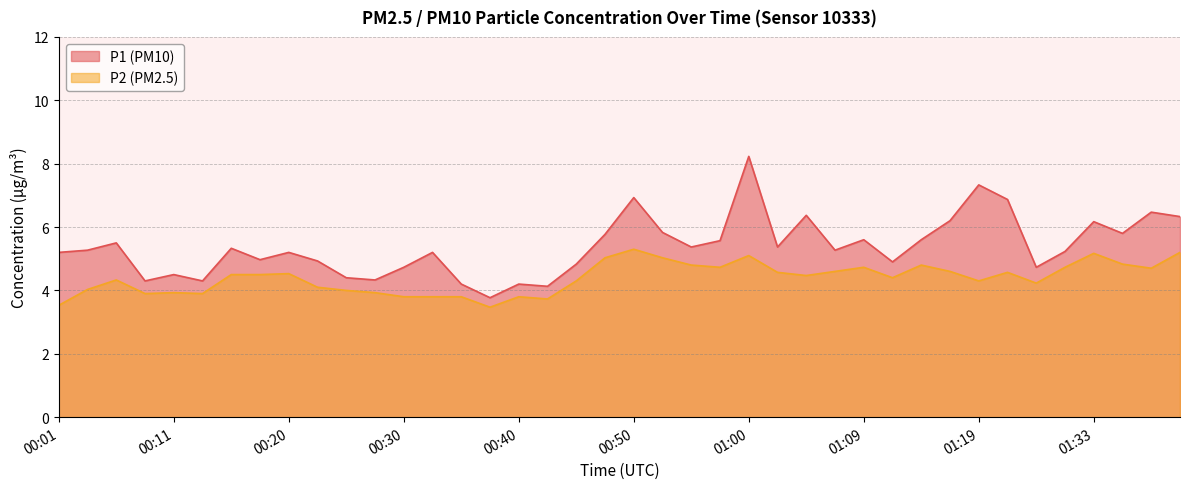

Rank the categories by P2 value from lowest to highest.

00:38, 00:01, 00:43, 00:30, 00:33, 00:35, 00:40, 00:08, 00:13, 00:11, 00:28, 00:25, 00:03, 00:23, 01:25, 00:45, 01:19, 00:06, 01:12, 01:05, 00:16, 00:18, 00:20, 01:02, 01:22, 01:07, 01:17, 01:38, 00:57, 01:09, 01:30, 00:55, 01:14, 01:35, 00:47, 00:52, 01:00, 01:33, 01:40, 00:50